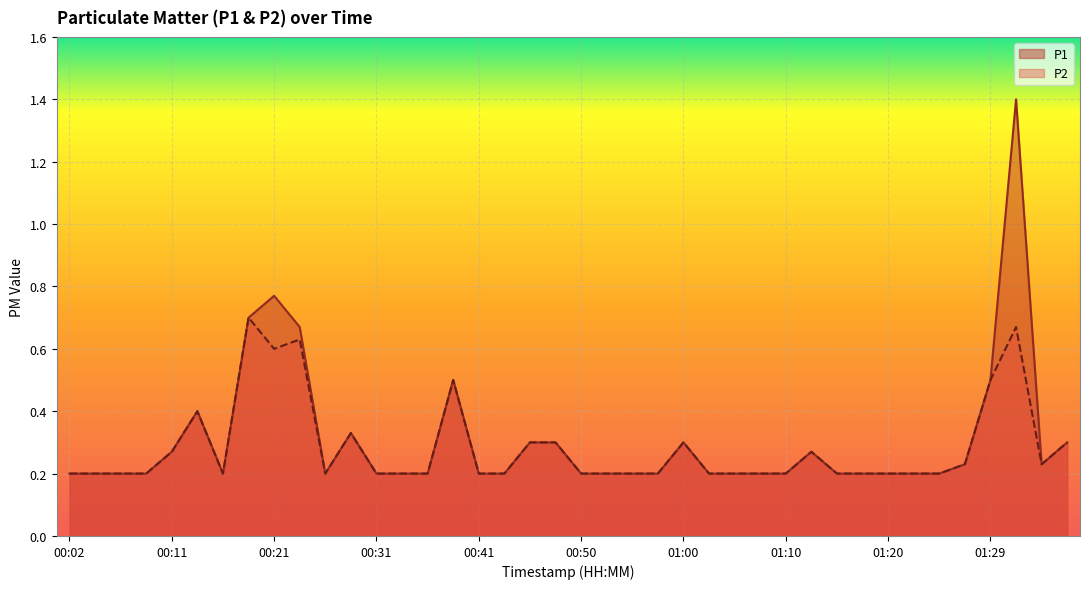

True or false: P2 and P1 cross at least once.

False